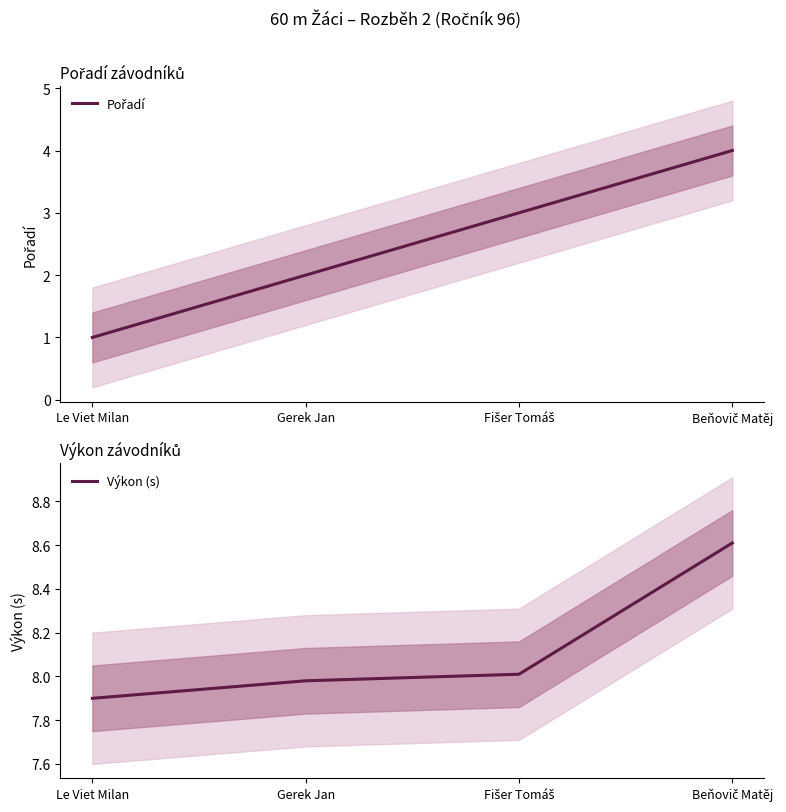

Reading left to right, what are all the values shown in this chart?

Pořadí: Le Viet Milan=1.0	Gerek Jan=2.0	Fišer Tomáš=3.0	Beňovič Matěj=4.0
Výkon (s): Le Viet Milan=7.9	Gerek Jan=8.0	Fišer Tomáš=8.0	Beňovič Matěj=8.6